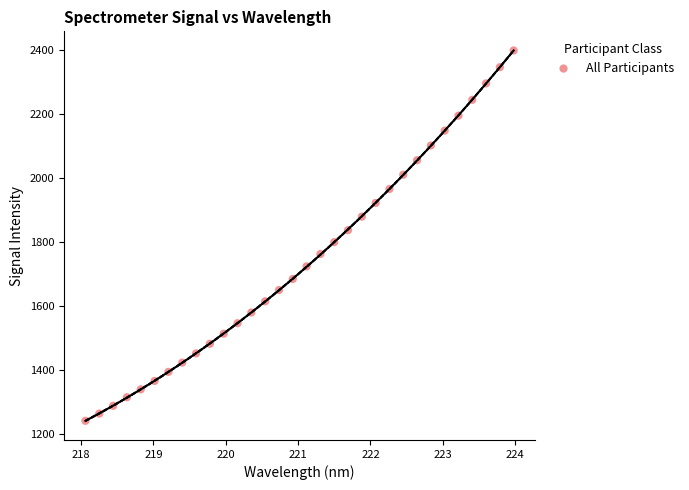

What is the range of X values (max minus min)?

5.9